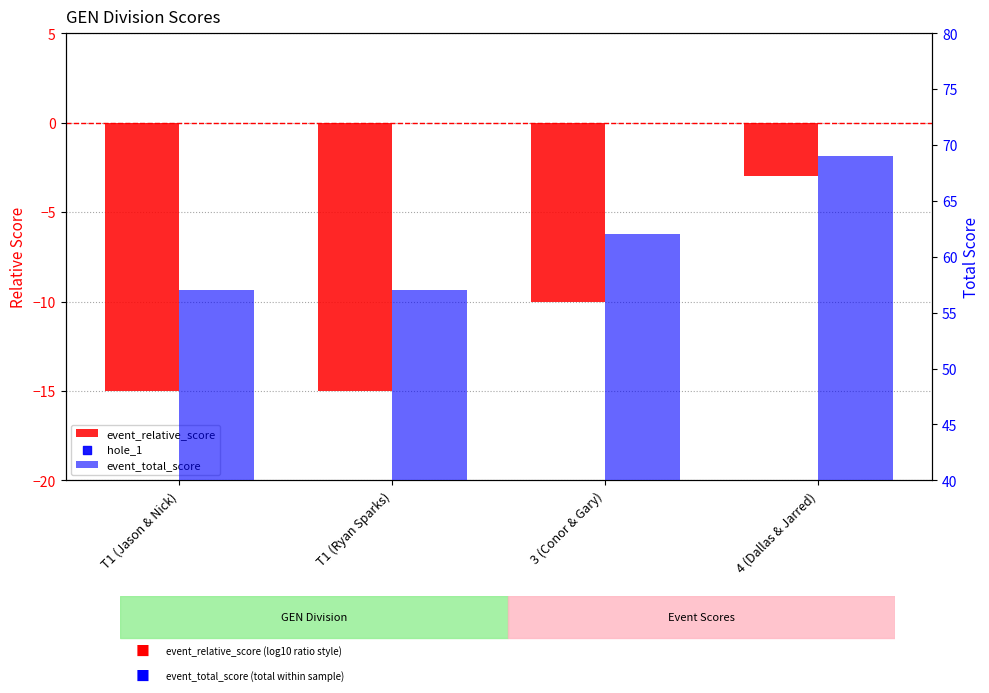

Which series has the largest Y range (max minus min)?

event_relative_score